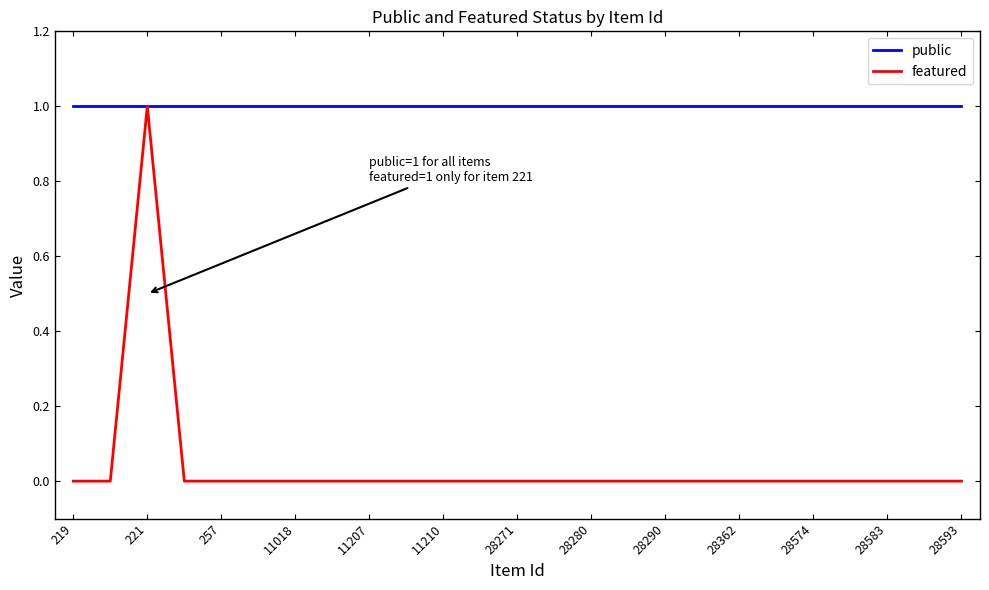

Which series has the largest total across all categories?

public